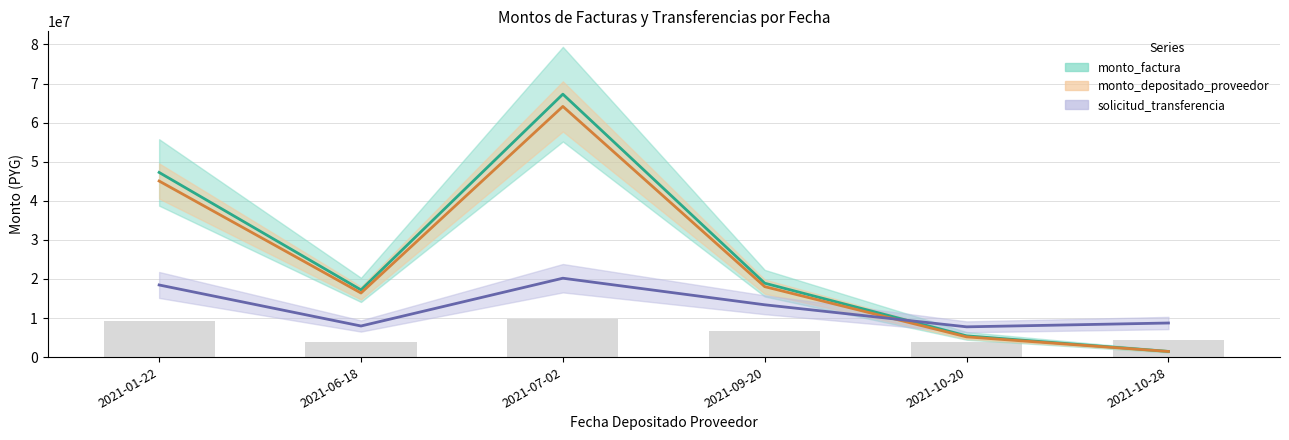

Which series has the largest total across all categories?

monto_factura